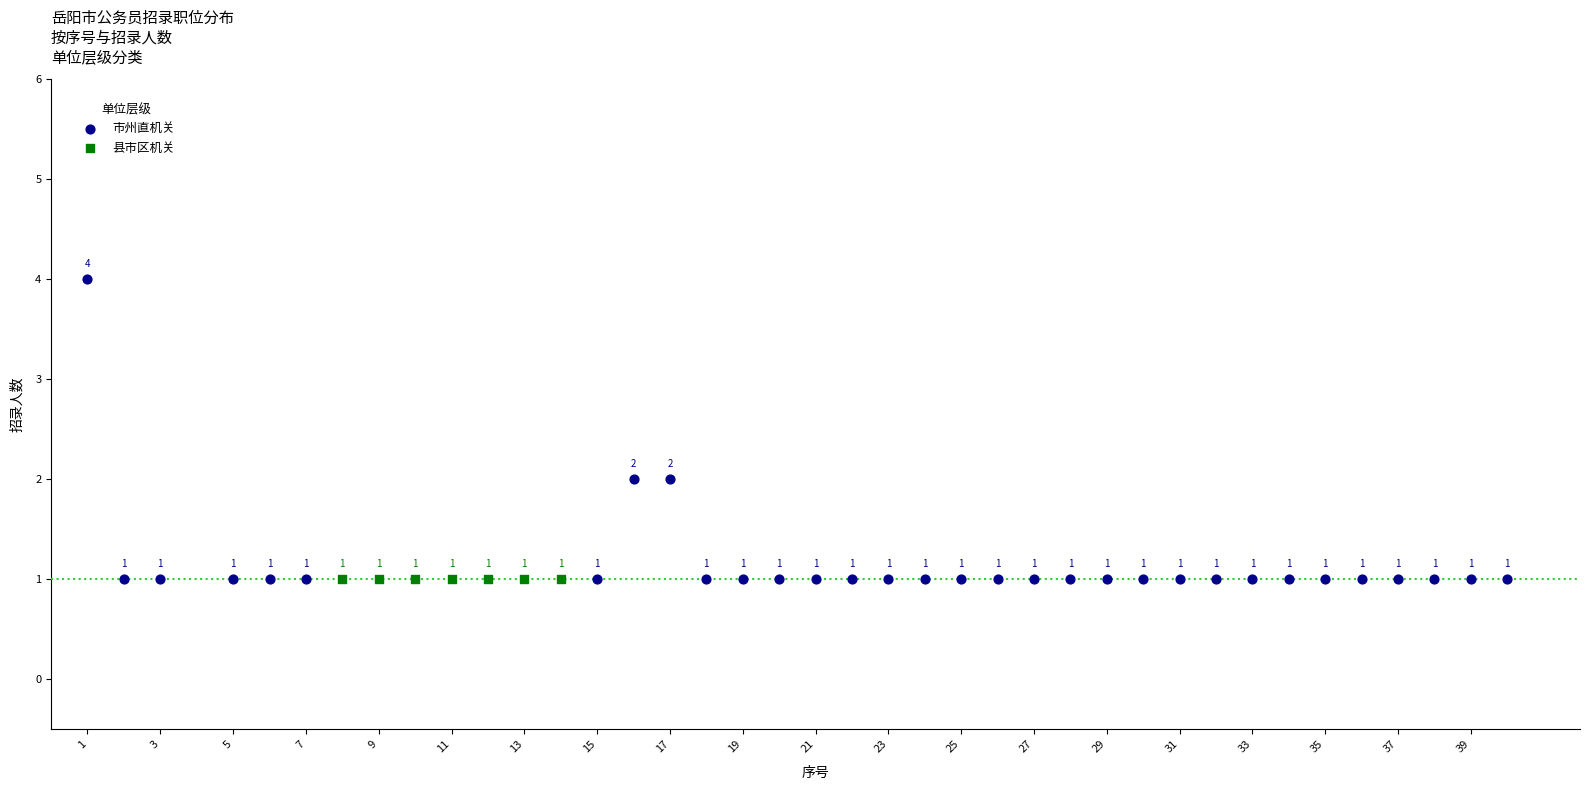

Which series reaches the maximum Y coordinate?

市州直机关